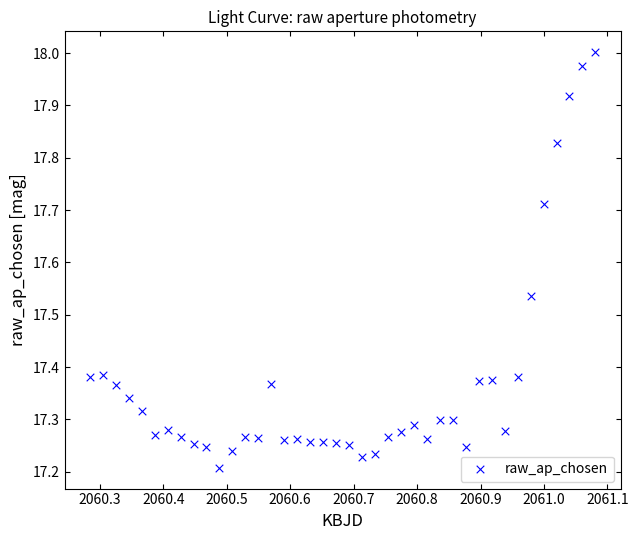

What is the range of X values (max minus min)?

0.8